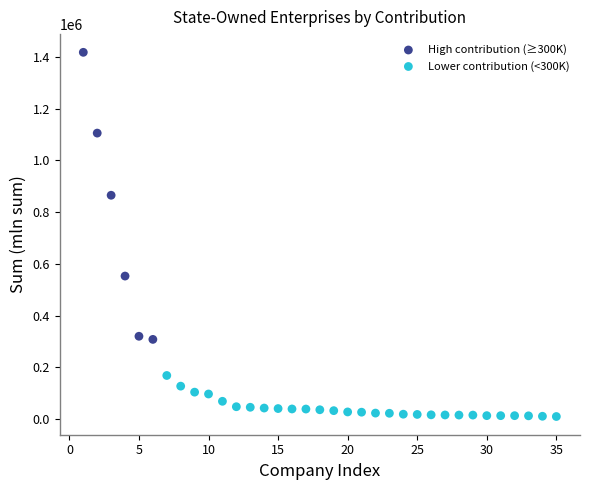

Which series reaches the maximum Y coordinate?

High contribution (≥300K)